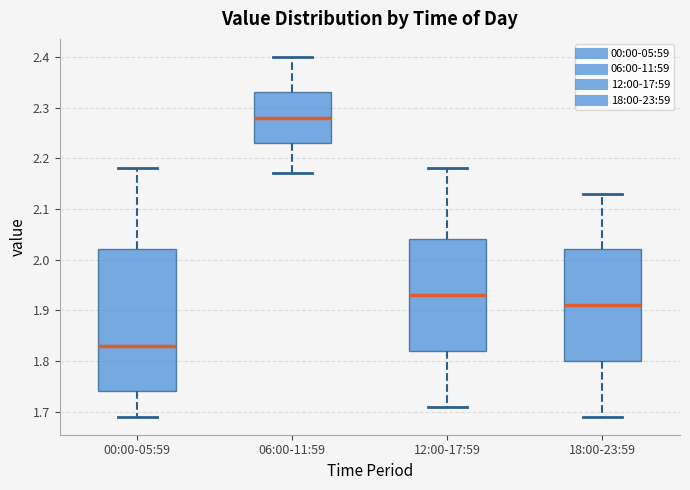

Reading left to right, transcribe this box plot: for each box, give where its median line is, the range the box spans, and where its two whiskers end, as read against the y-axis. The values are not printed on the chart, so give them approximately, as read against the axis.

00:00-05:59: median 1.83, box 1.74 to 2.02, whiskers 1.69 to 2.18
06:00-11:59: median 2.28, box 2.23 to 2.33, whiskers 2.17 to 2.40
12:00-17:59: median 1.93, box 1.82 to 2.04, whiskers 1.71 to 2.18
18:00-23:59: median 1.91, box 1.80 to 2.02, whiskers 1.69 to 2.13